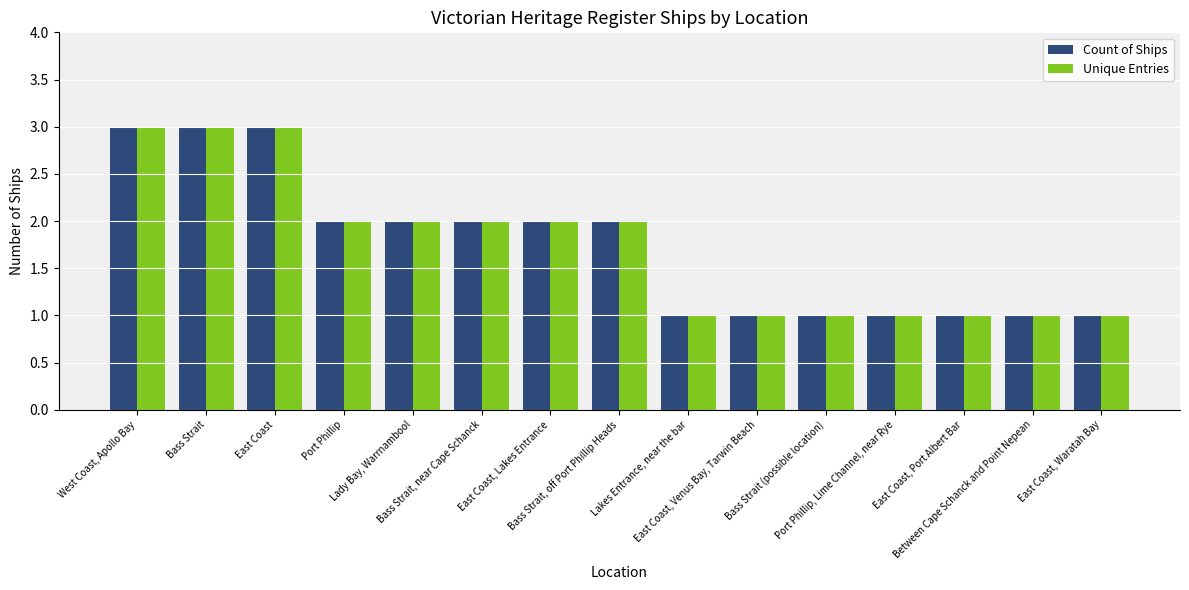

What is the difference between the second highest and second lowest values in the Unique Entries series?

2